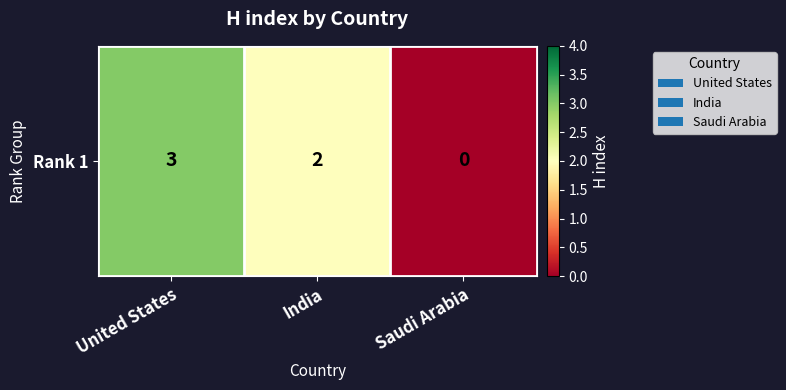

What is the change in value from United States to Saudi Arabia?

-3